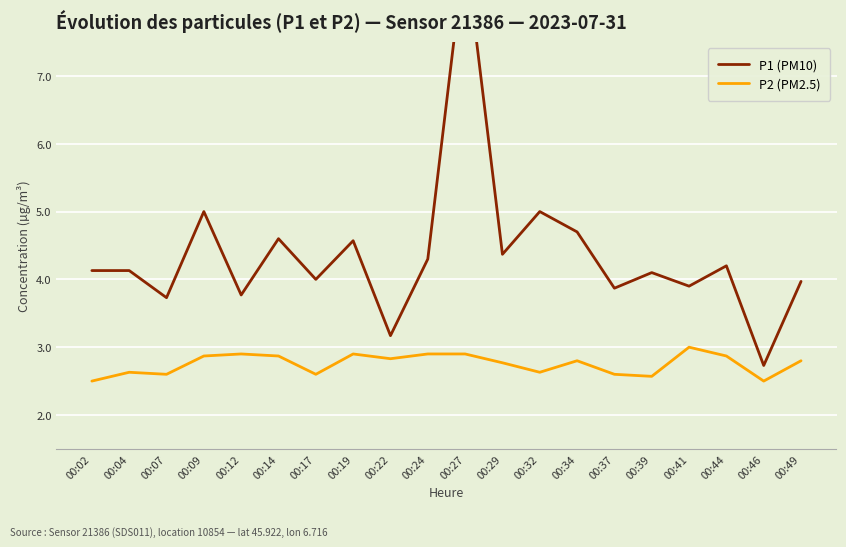

True or false: P1 (PM10) and P2 (PM2.5) cross at least once.

False